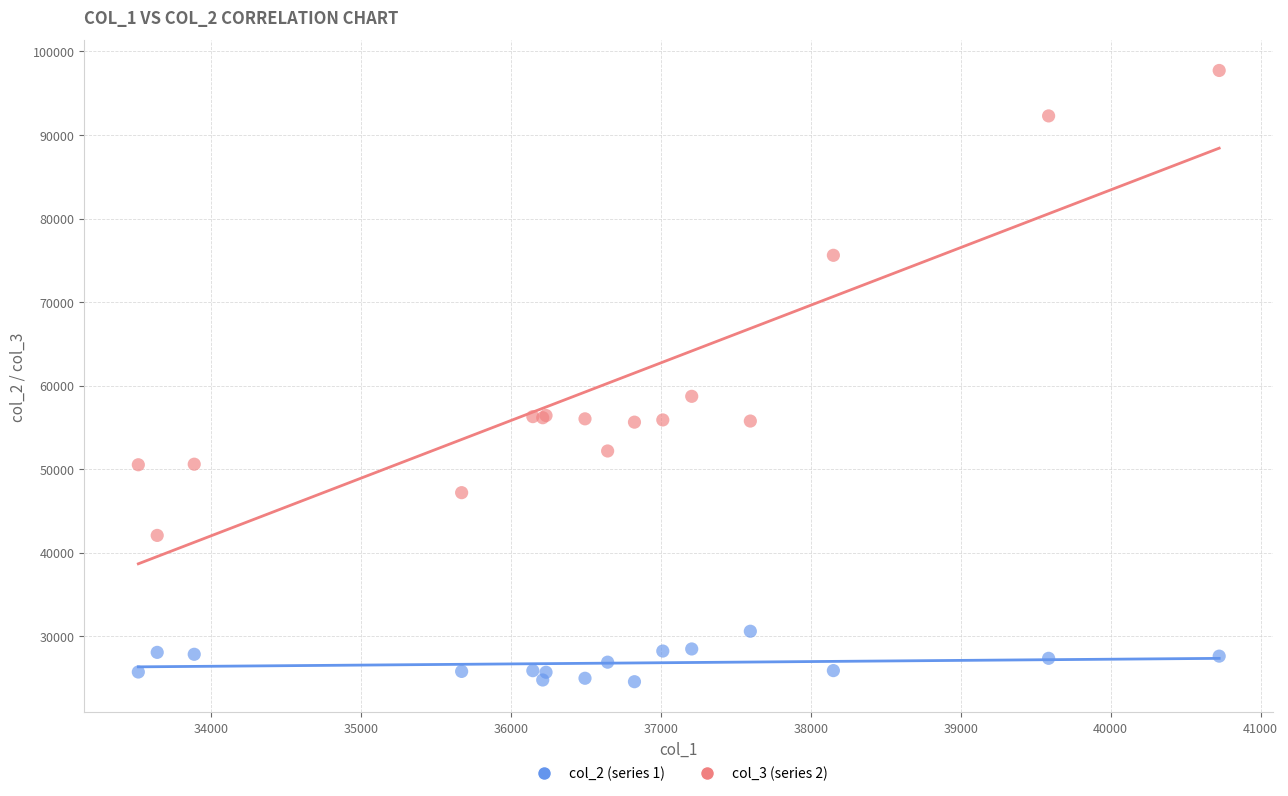

What is the X range (max minus min) for the scatter plot?

7211